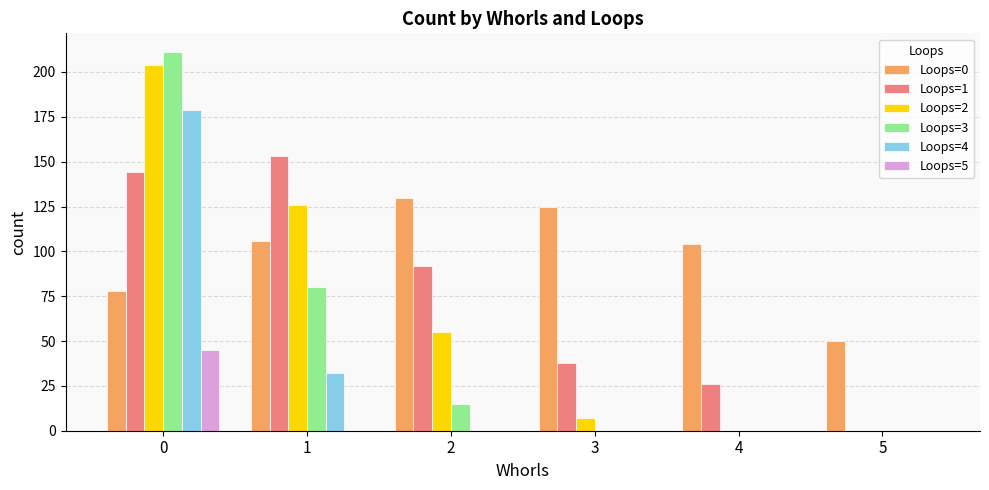

Does the chart contain stacked bars?

No